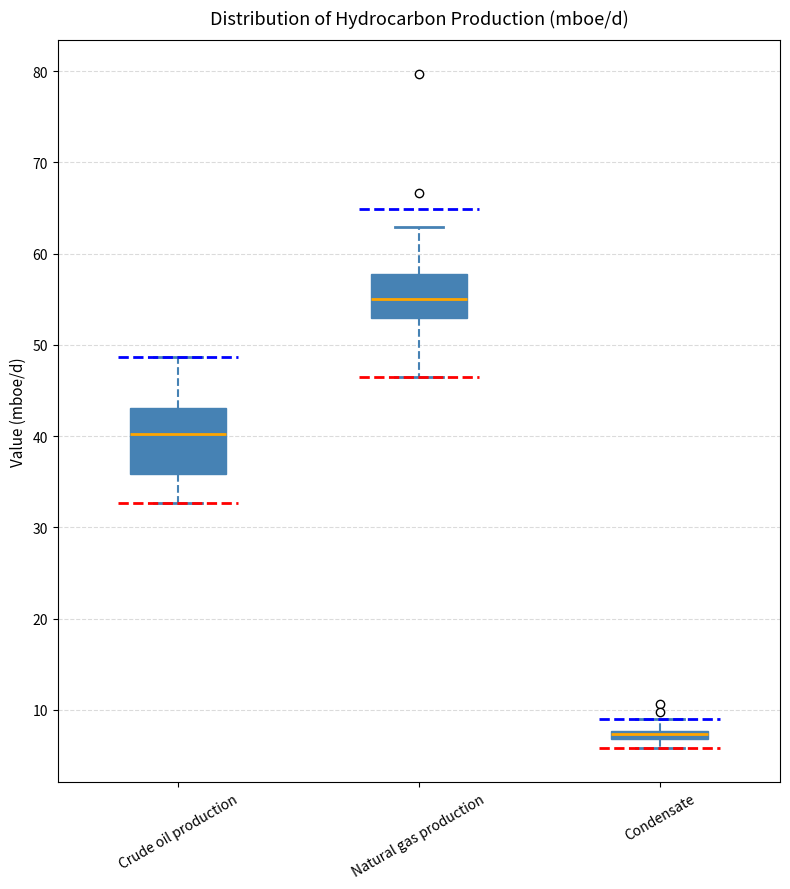

Which box has the lowest median line?

Condensate